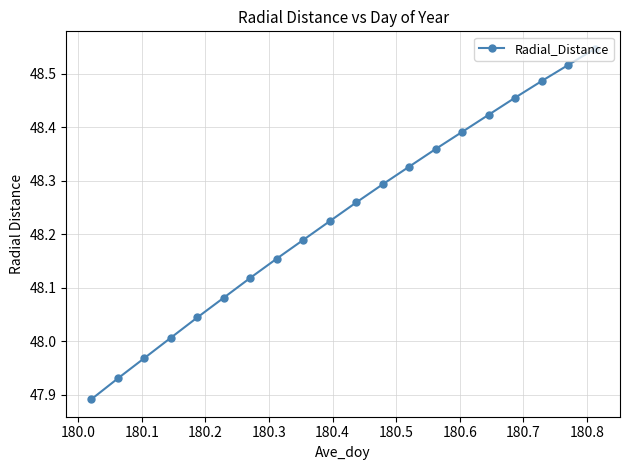

True or false: the data has more than 0 interior local peaks.

False